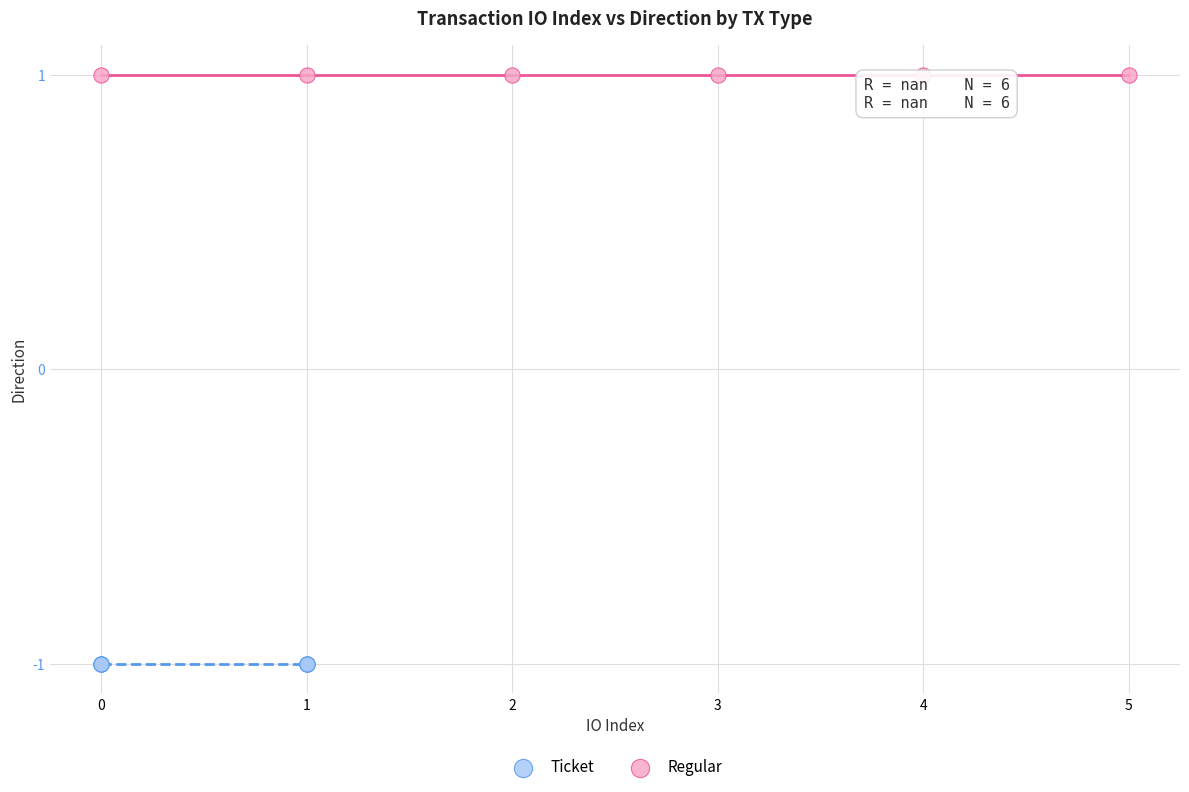

Which series contains the highest Y value?

Regular